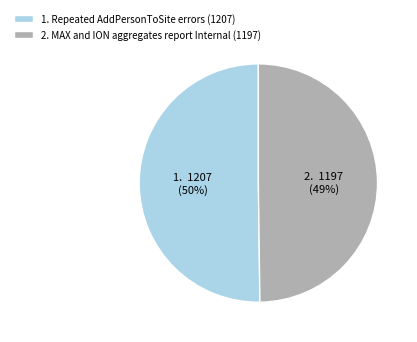

What is the change in value from Repeated AddPersonToSite errors to MAX and ION aggregates report Internal?

-10